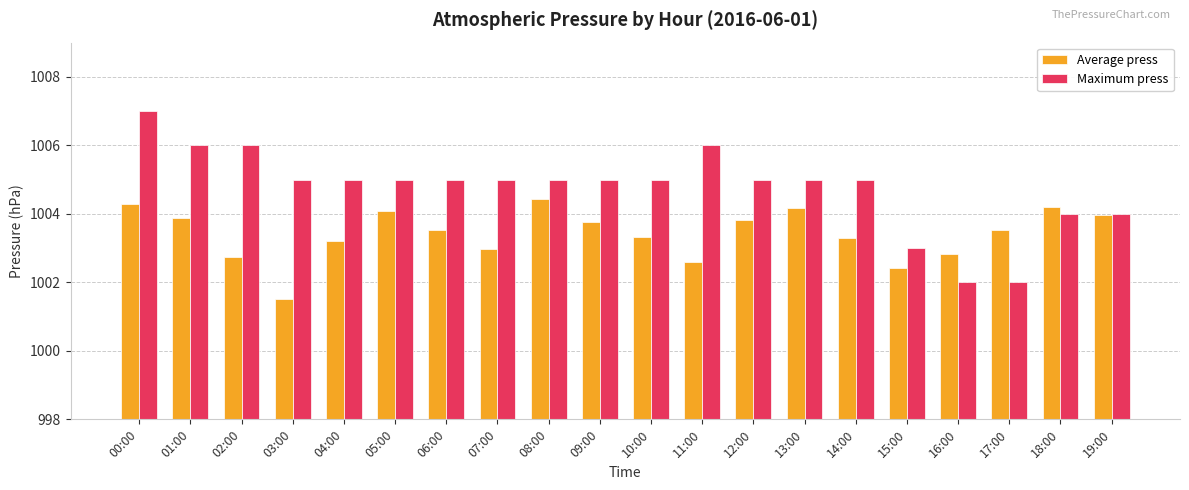

Rank the series at 10:00 from lowest to highest value.

Average press, Maximum press